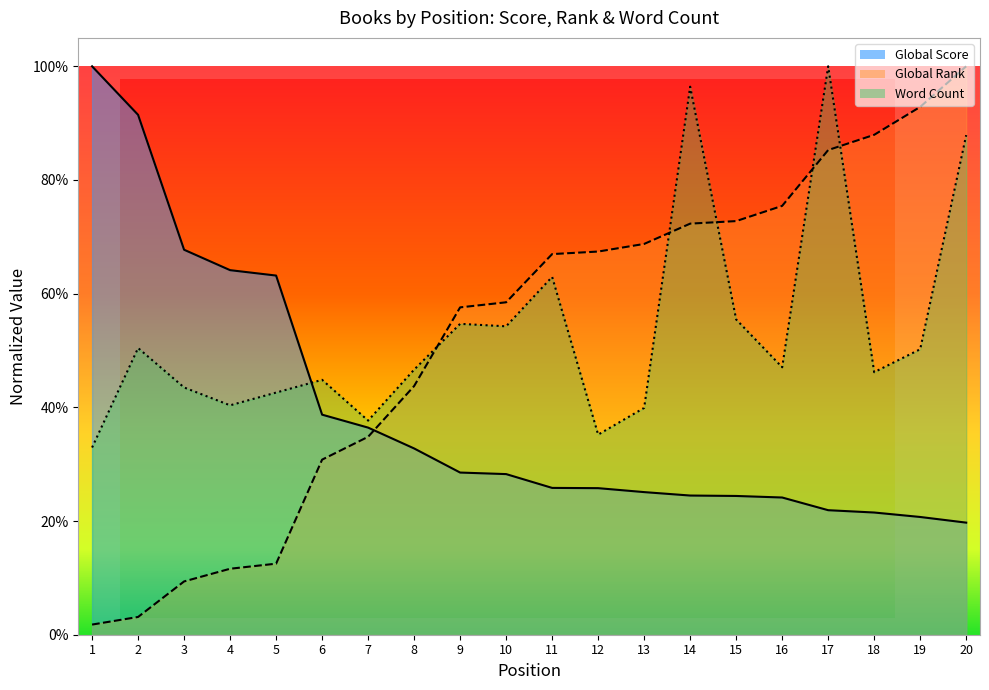

List the labels in order of Global Score value, largest first.

1, 2, 3, 4, 5, 6, 7, 8, 9, 10, 11, 12, 13, 14, 15, 16, 17, 18, 19, 20